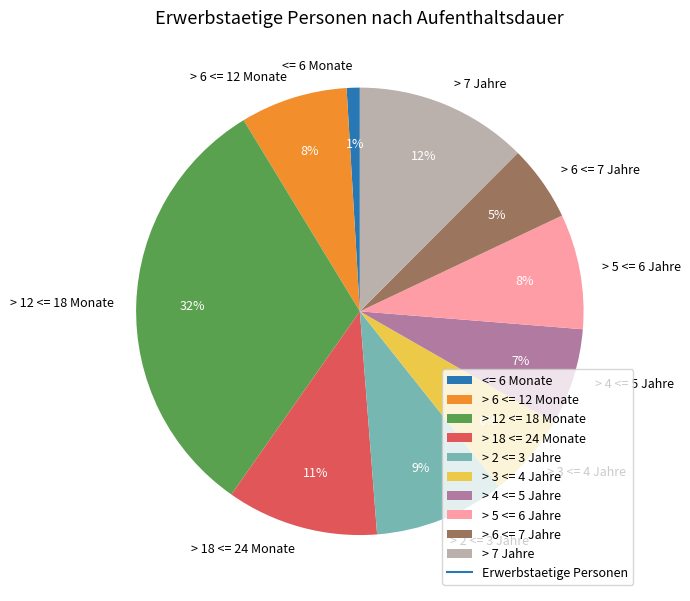

What is the largest slice in the pie chart?

> 12 <= 18 Monate